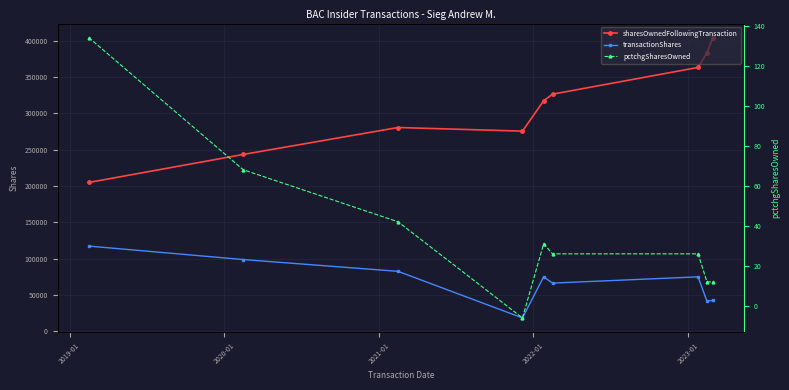

What is the sum of all transactionShares values?

617452